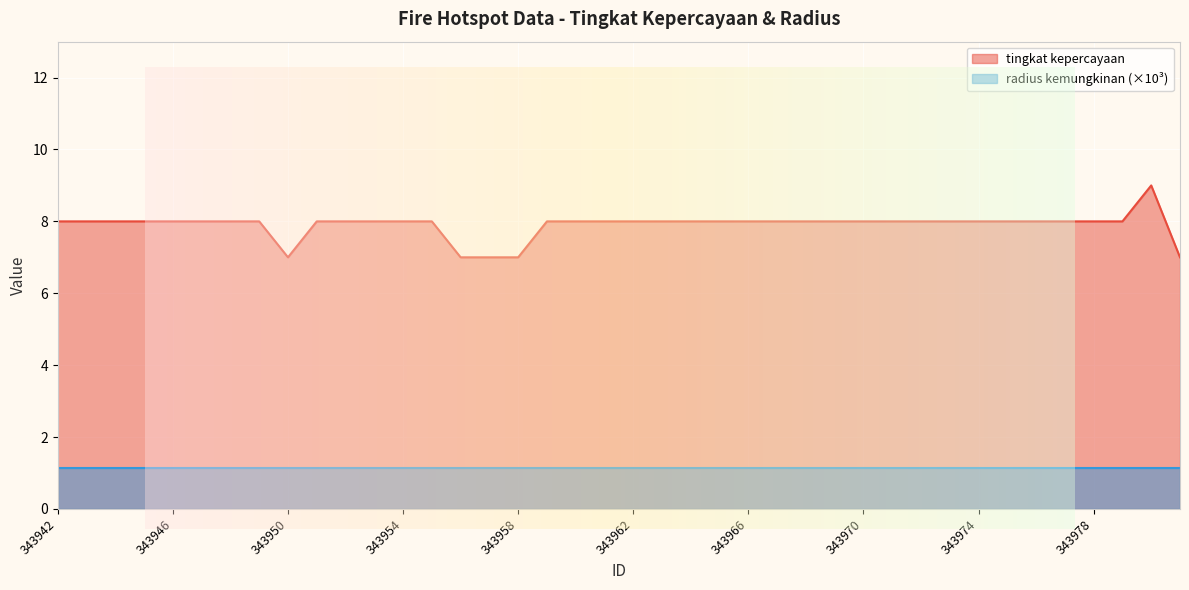

What is the value of the 25th point from the left?

8